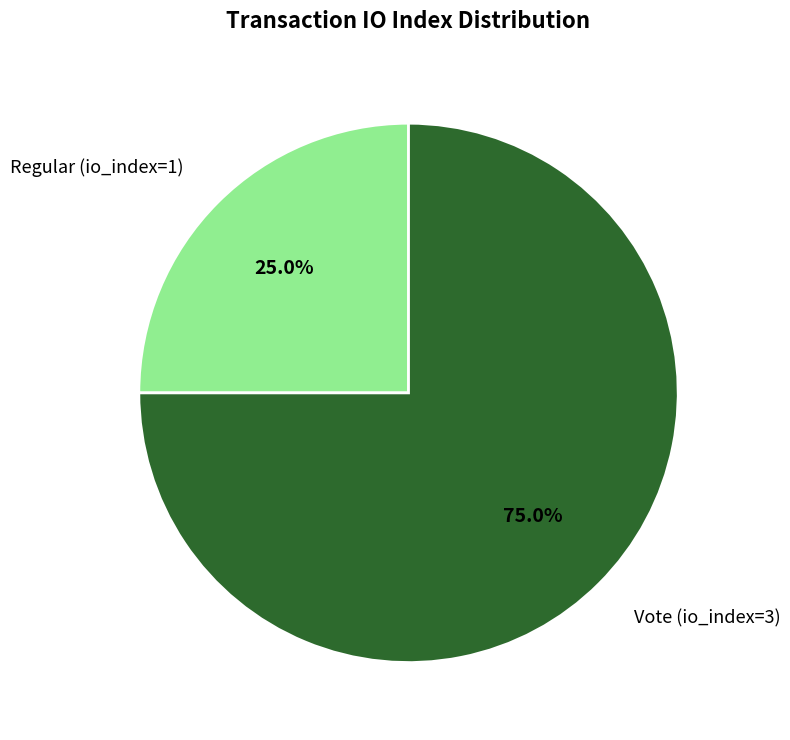

Approximately how many times larger is the value at Vote (io_index=3) compared to Regular (io_index=1)?

3.0